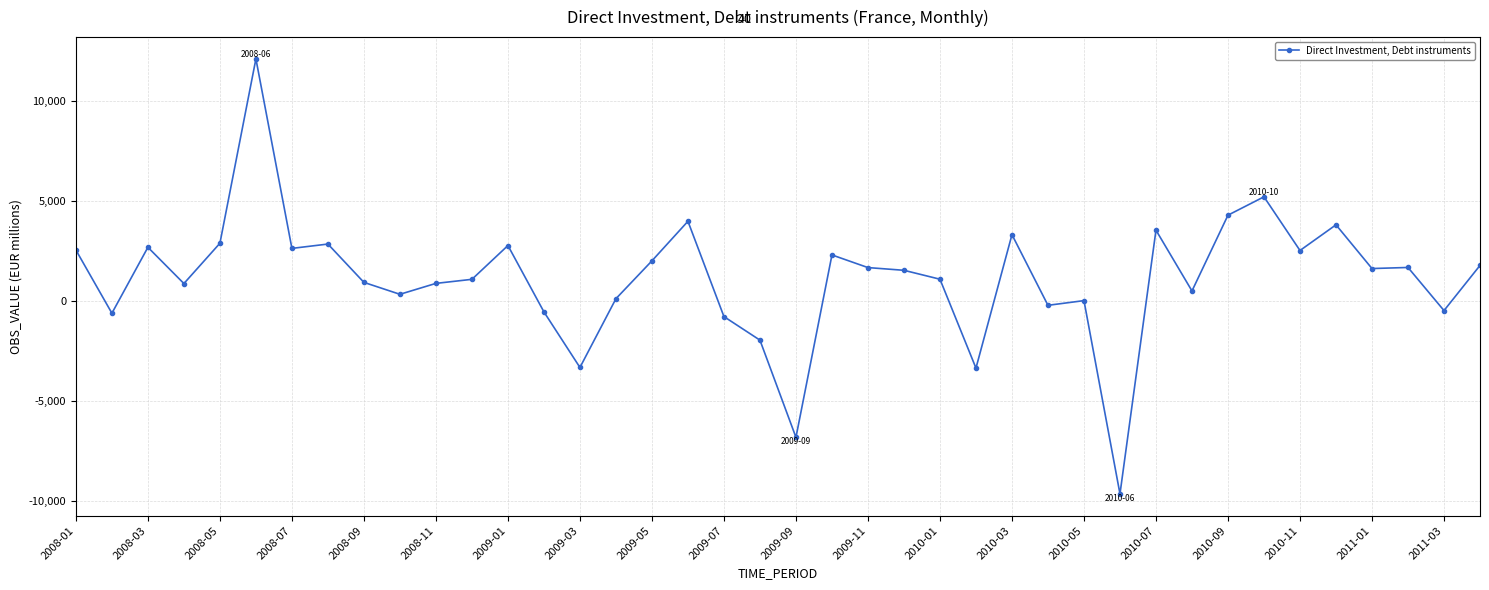

How many values are below 1624?

20